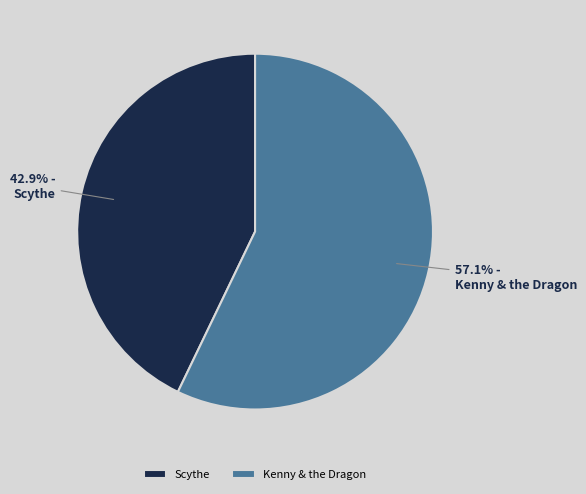

Count the number of slices in the pie.

2